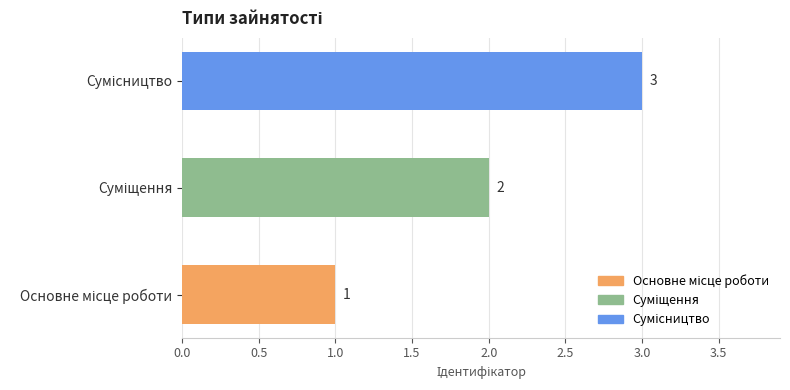

What is the sum of all values?

6